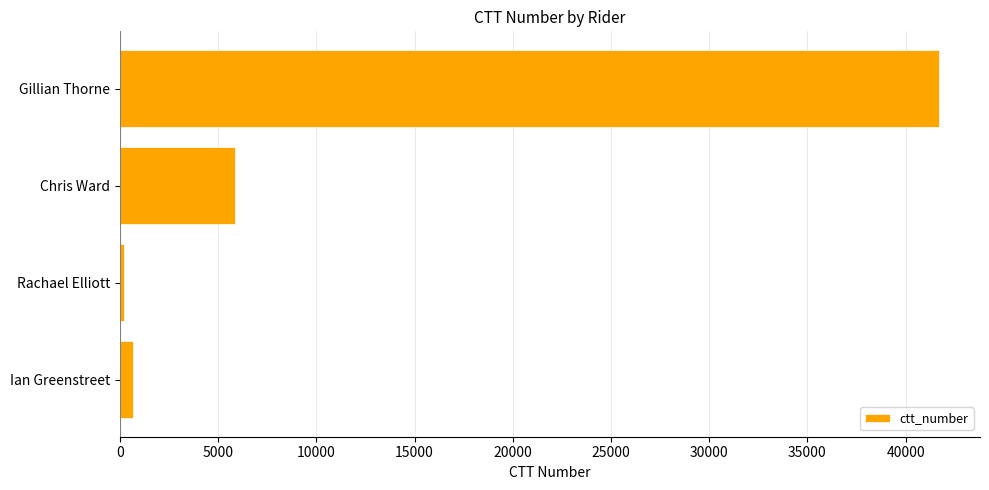

How many data points are less than 5875?

2